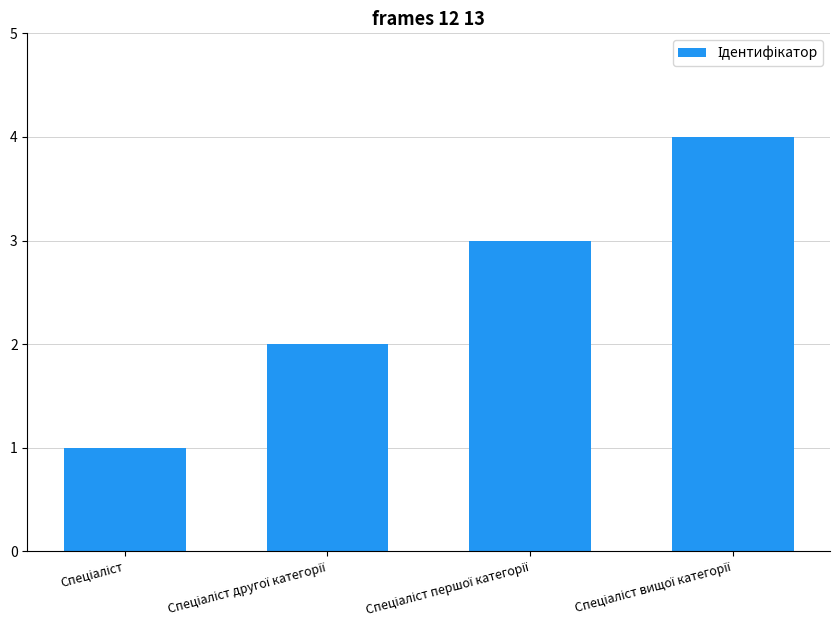

How many series are shown in this chart?

1